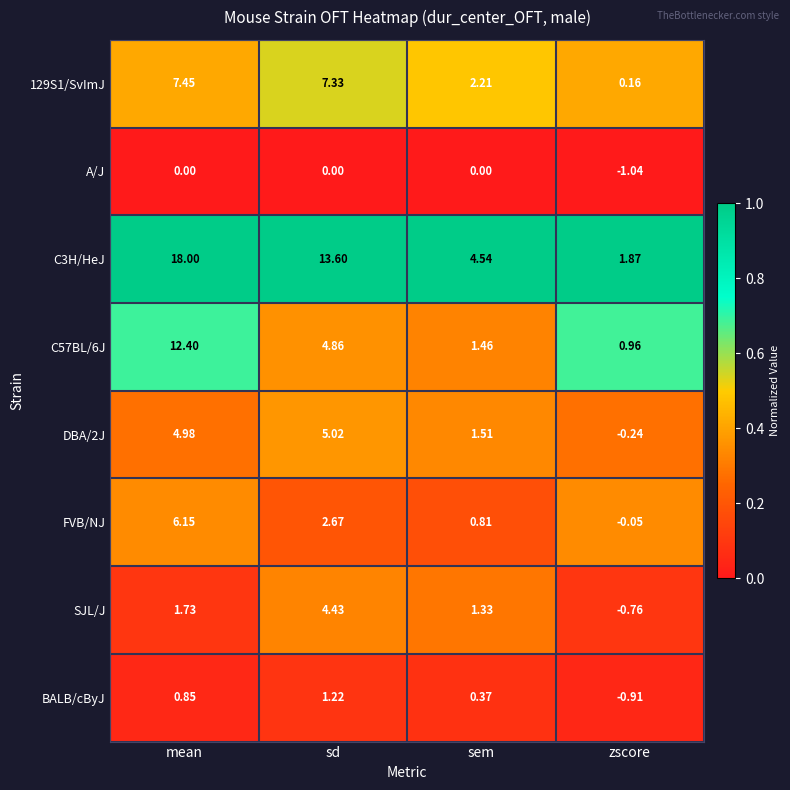

Which category has the lowest value in the FVB/NJ series?

zscore